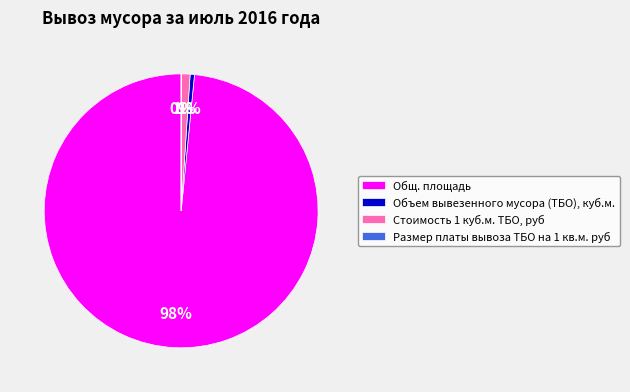

The Общ. площадь slice represents 98% of the pie. True or false?

True